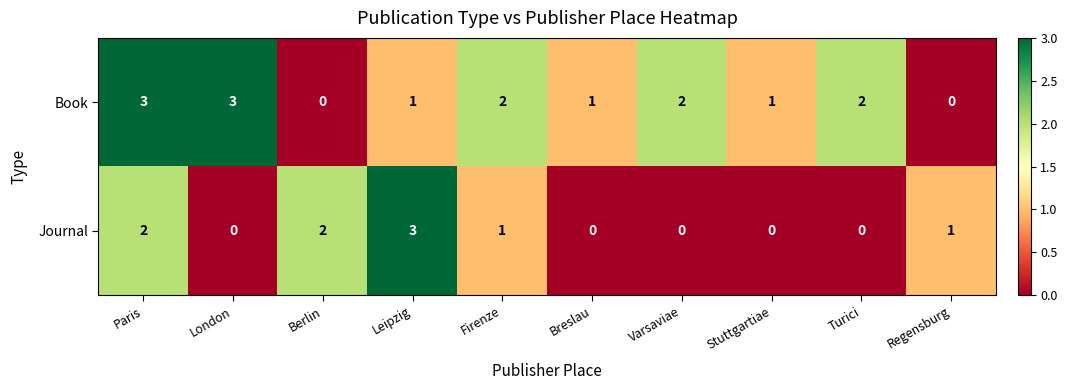

At which category is the sum across all series the highest?

Paris